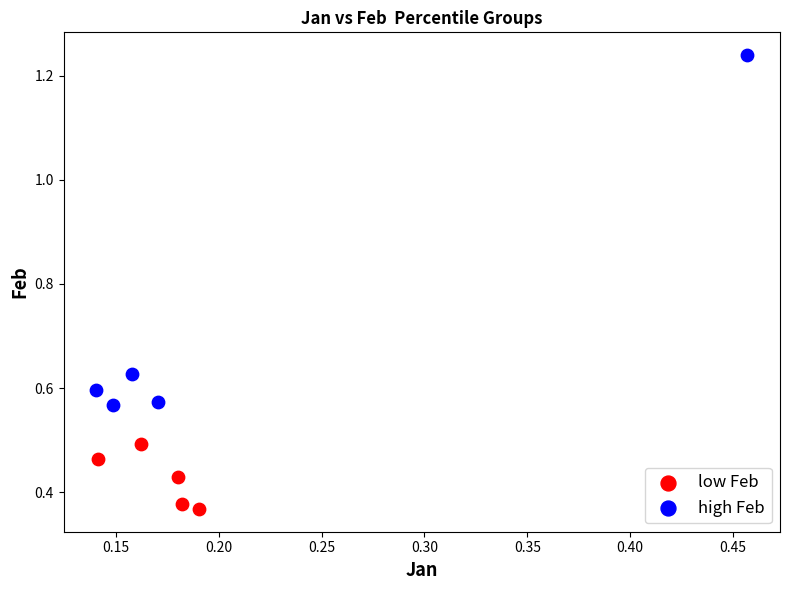

Which series reaches the minimum Y coordinate?

low Feb